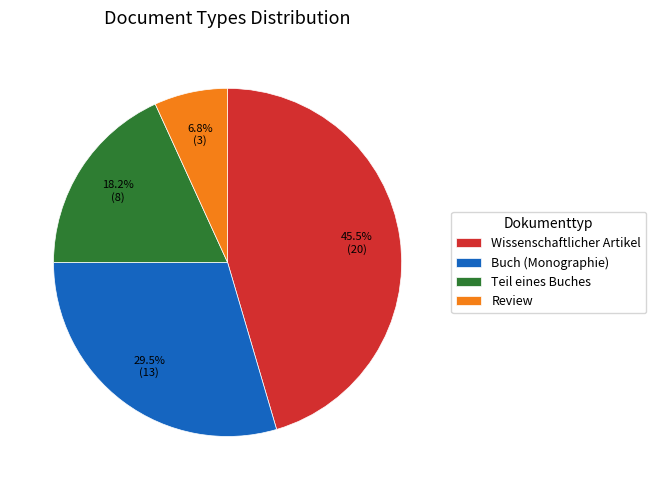

Between Wissenschaftlicher Artikel and Teil eines Buches, which is larger?

Wissenschaftlicher Artikel